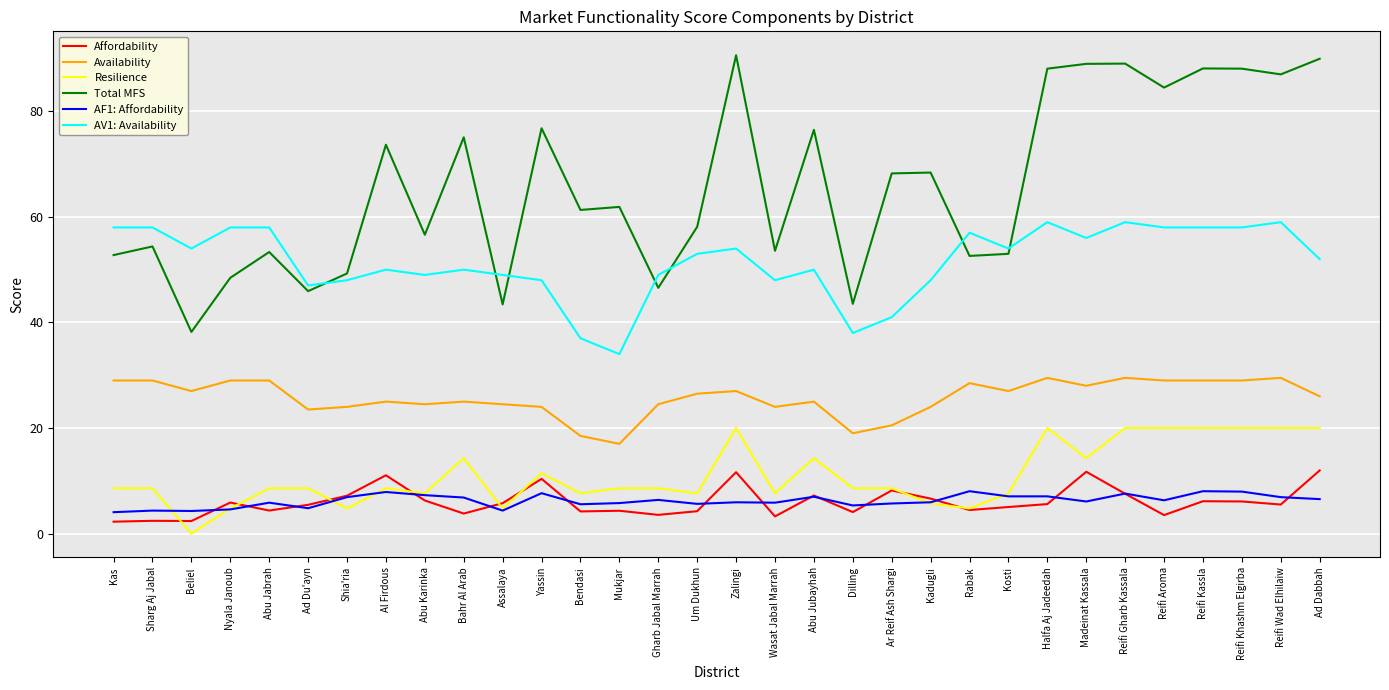

What position from the left is Abu Jabrah?

5